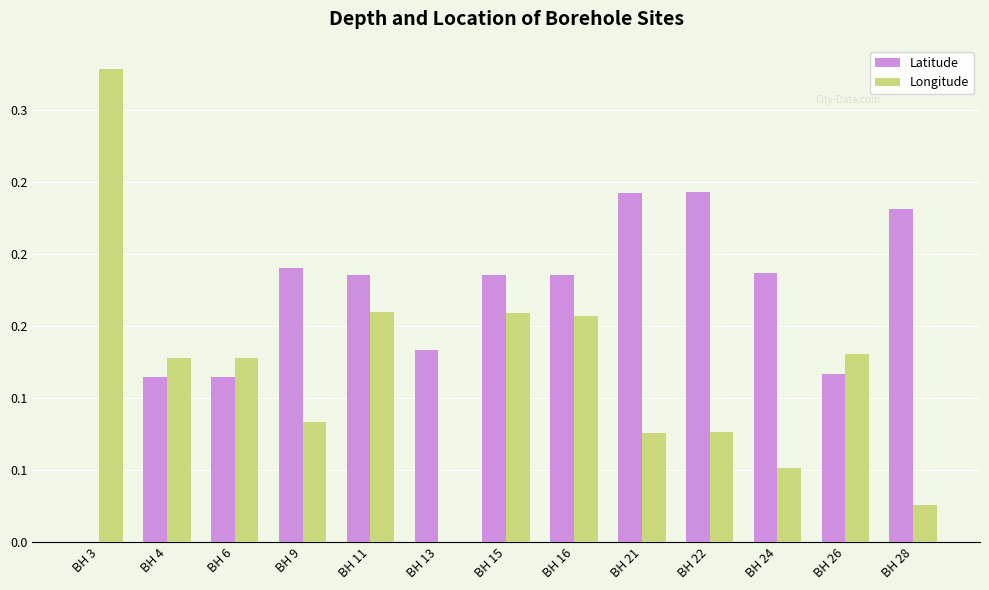

What is the sum of all Longitude values?

1.5